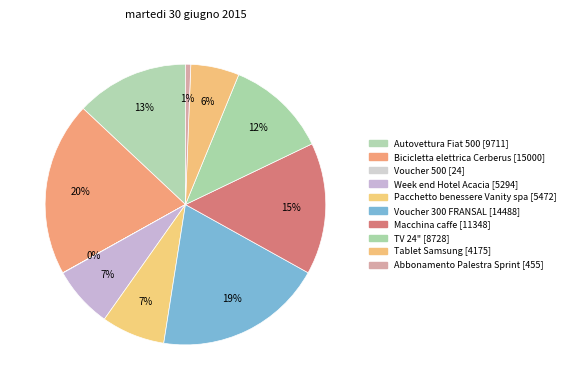

To the nearest percent, what is the difference between the largest and smallest slice percentages?

20%